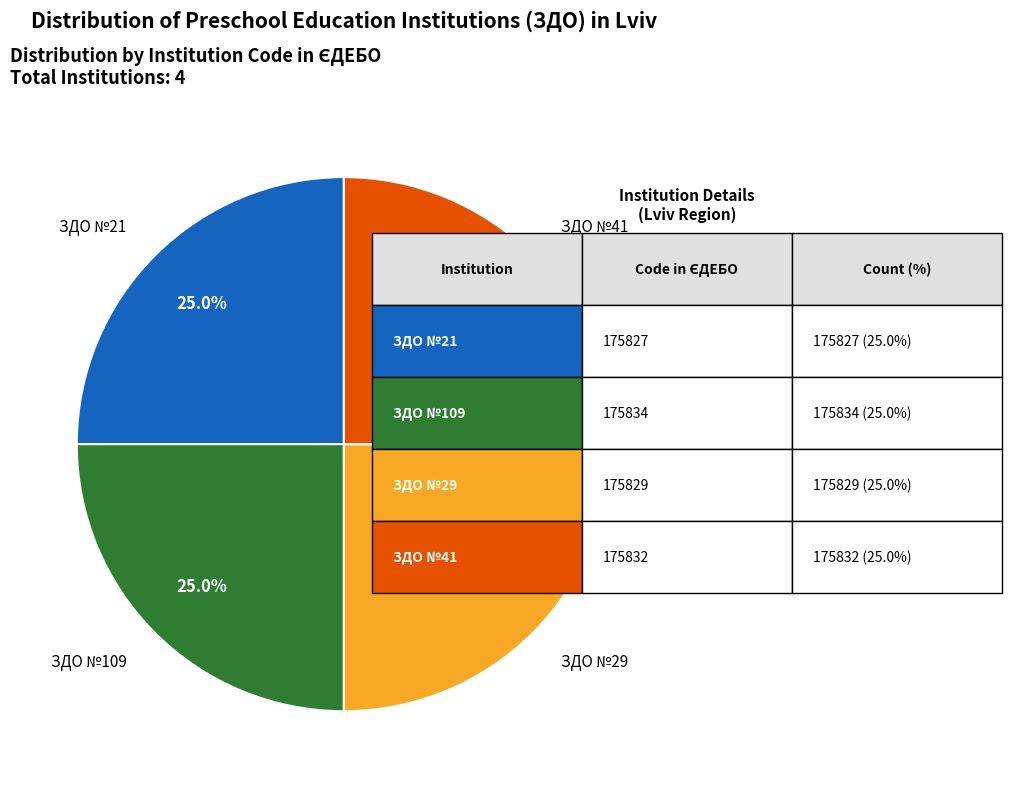

How many segments does this pie chart have?

4